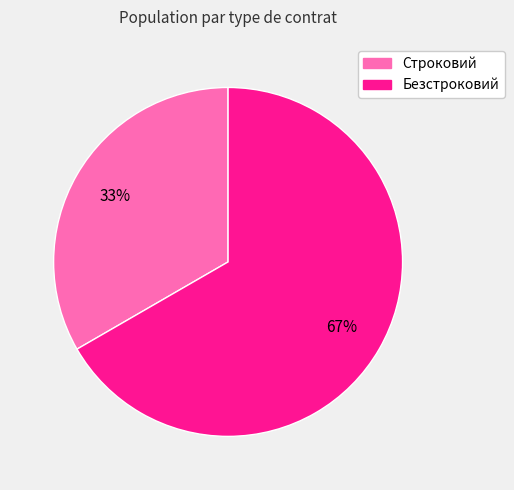

Which slice represents more than half of the pie?

Безстроковий